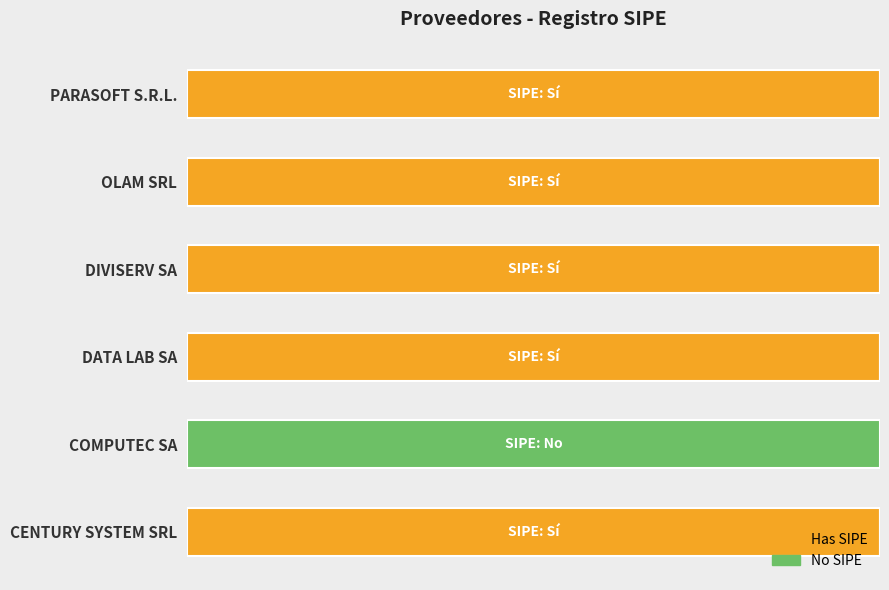

At how many categories does at least one series exceed 0?

6